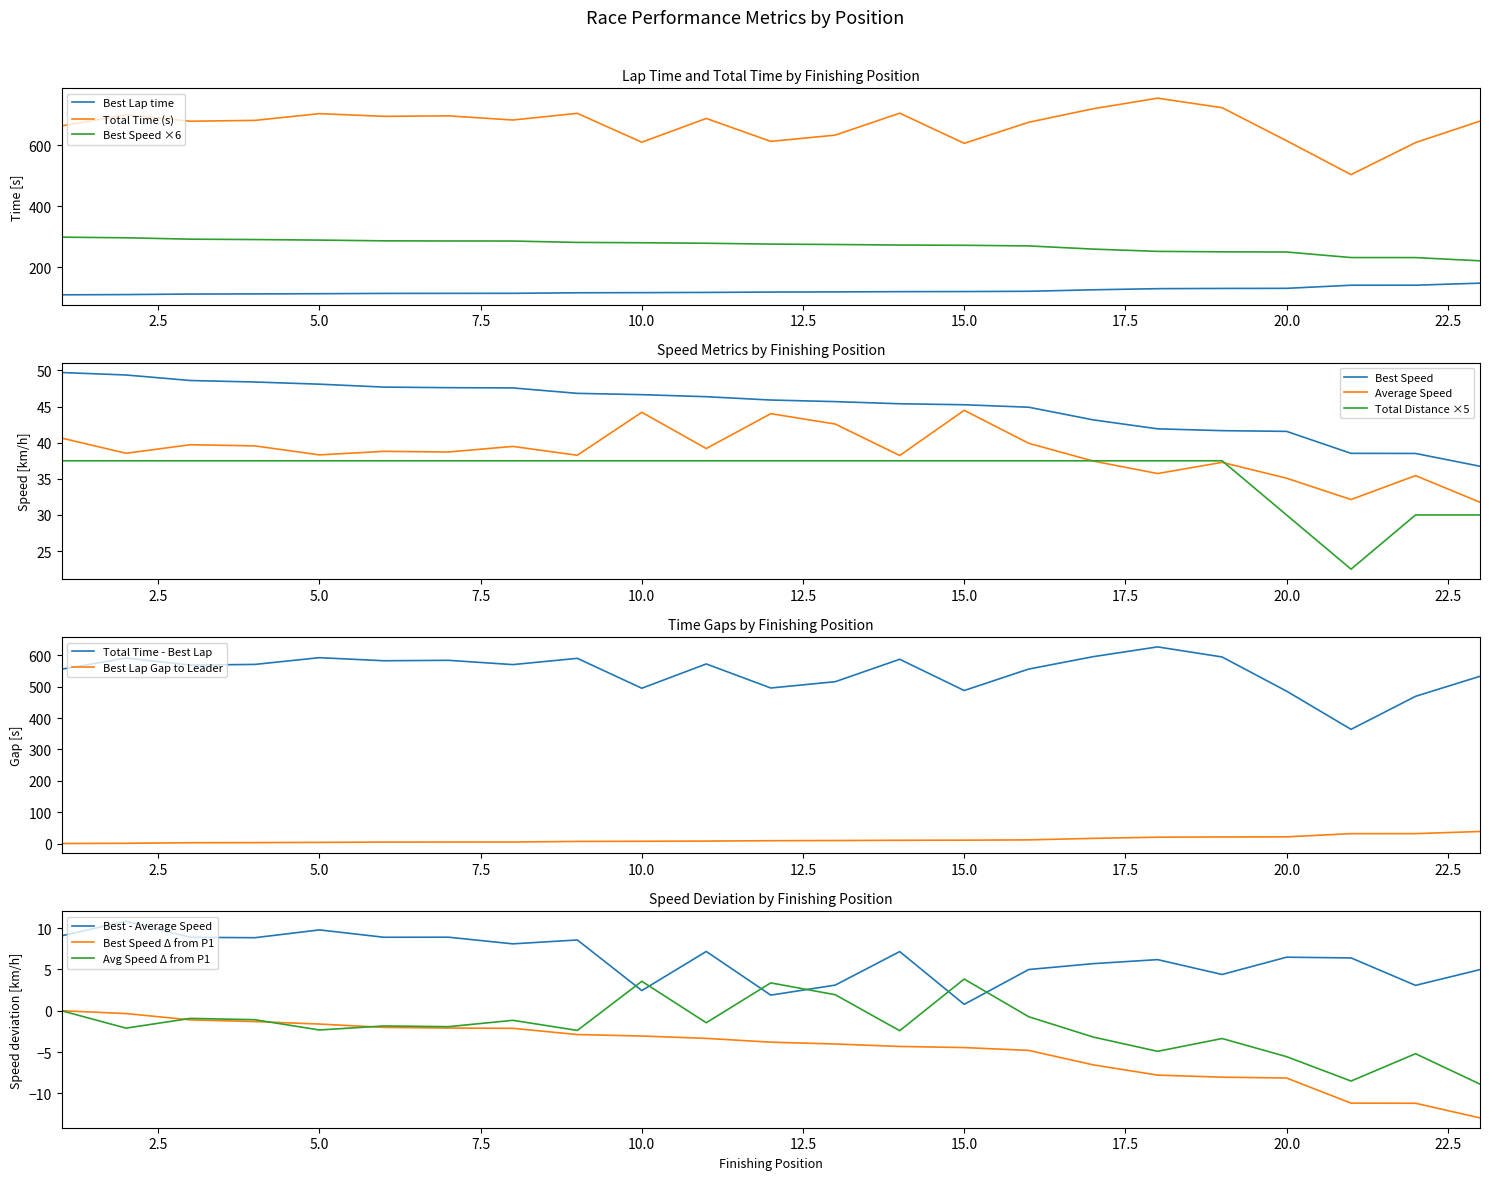

True or false: Best Lap time and Best Speed ×6 intersect in this chart.

False